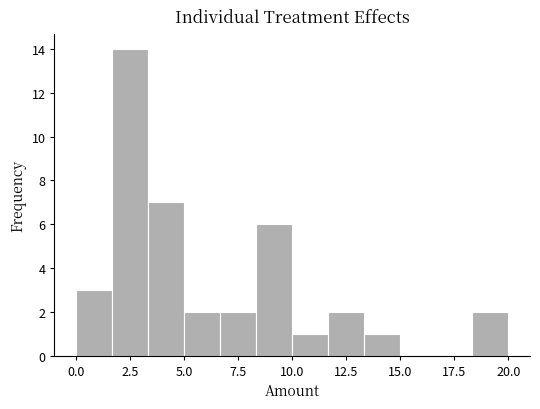

Around what value on the x-axis is the tallest bar? Give the approximate position of its centre, as read against the axis.

2.5